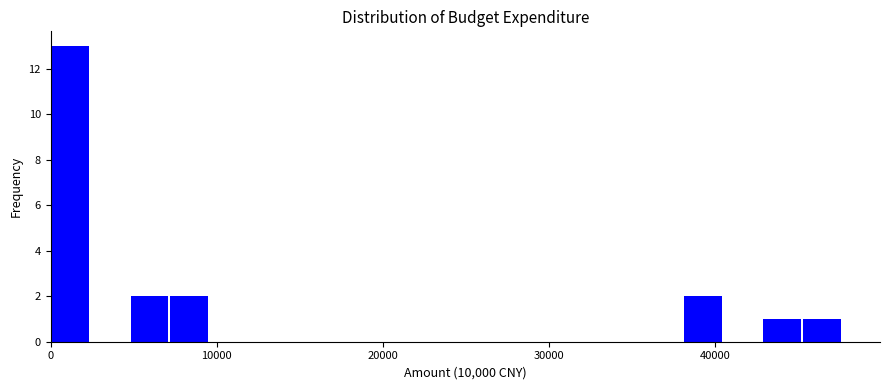

Around what value on the x-axis is the tallest bar? Give the approximate position of its centre, as read against the axis.

1000